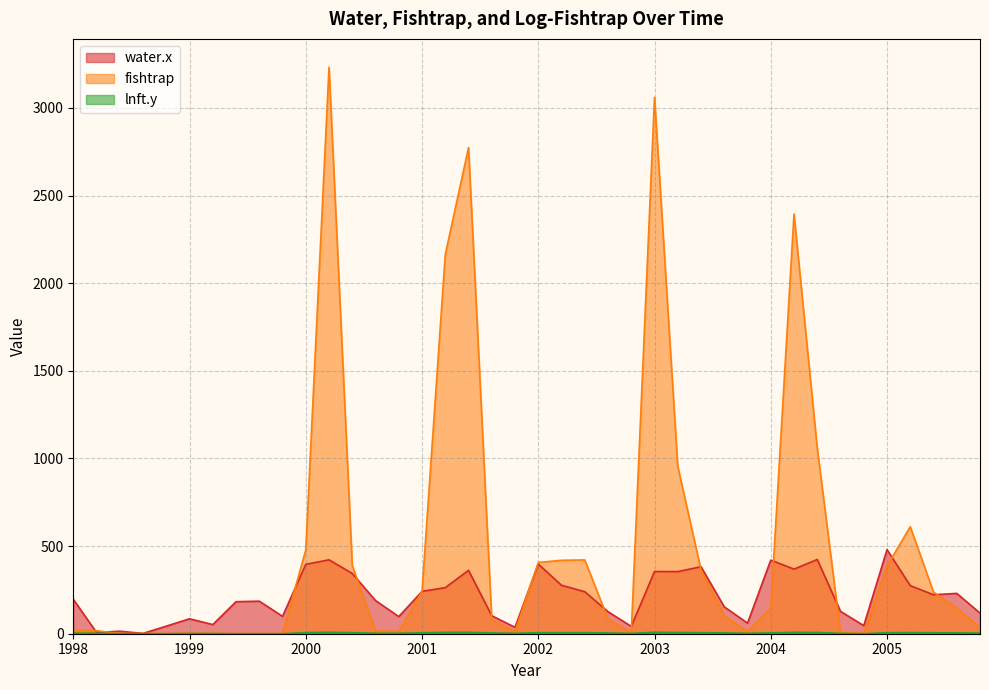

How many data points does each series have?

40